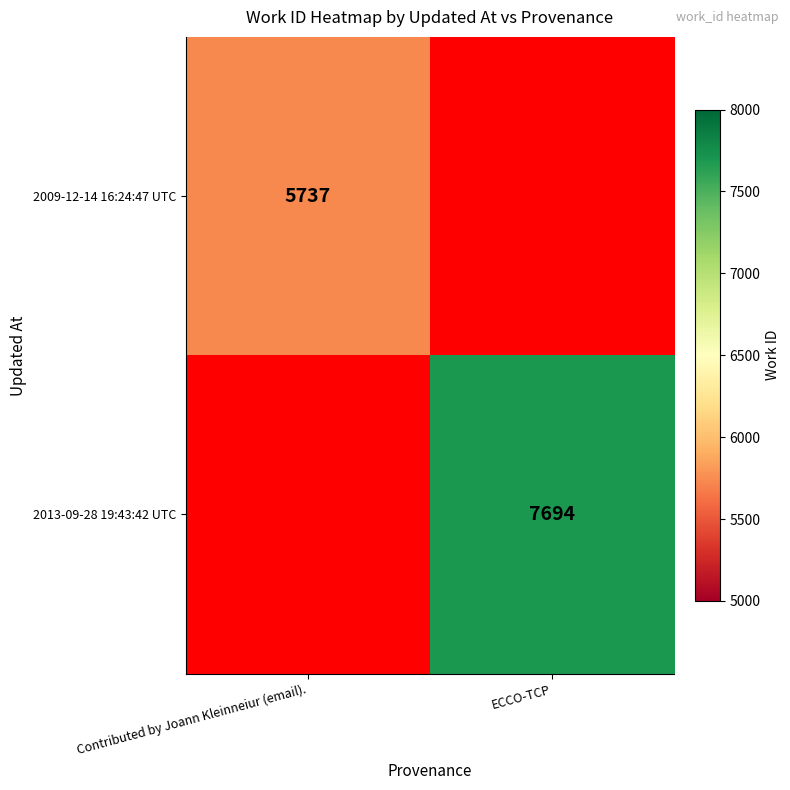

The 2009-12-14 16:24:47 UTC series shows 5737 at Contributed by Joann Kleinneiur (email).. True or false?

True